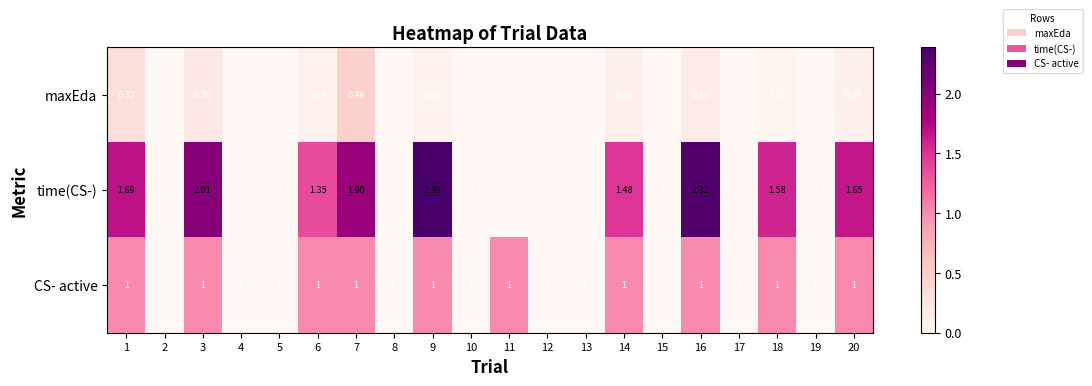

Which series has the widest spread of values?

time(CS-)